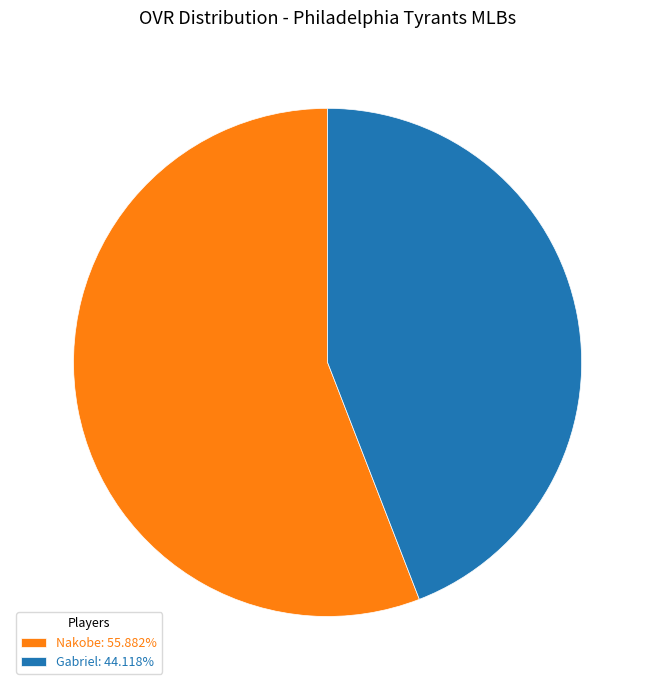

How many slices are in this pie chart?

2